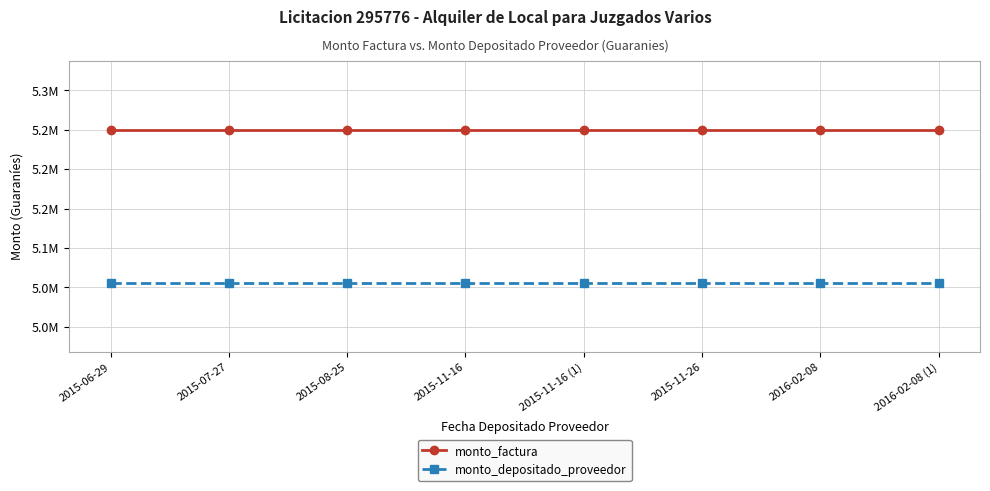

Reading left to right, transcribe all the data shown in this chart.

monto_factura: 5250000	5250000	5250000	5250000	5250000	5250000	5250000	5250000
monto_depositado_proveedor: 5055400	5055400	5055400	5055400	5055400	5055400	5055400	5055400